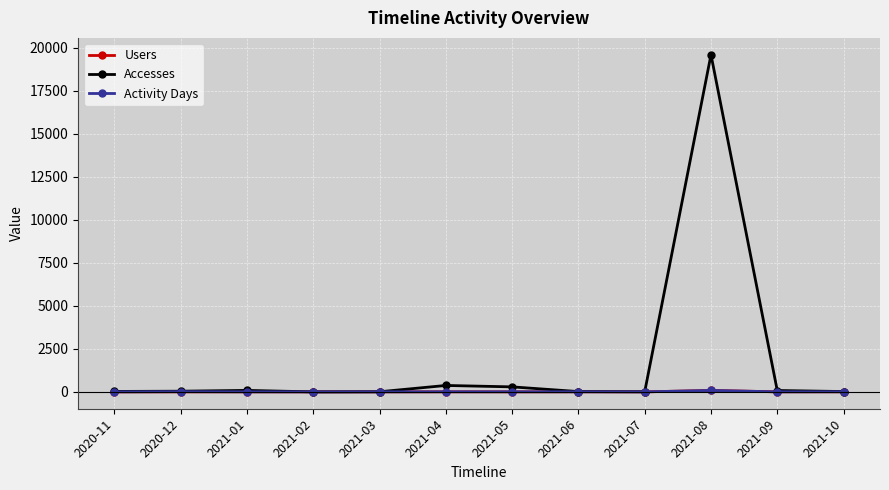

What is the difference between the highest and lowest values at 2021-08?

19497